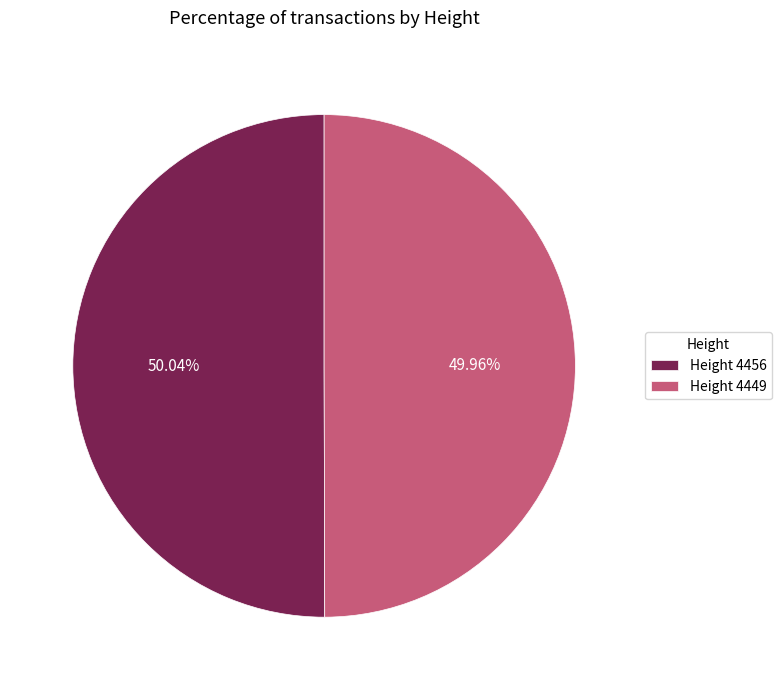

Approximately how many times larger is the value at Height 4449 compared to Height 4456?

1.0